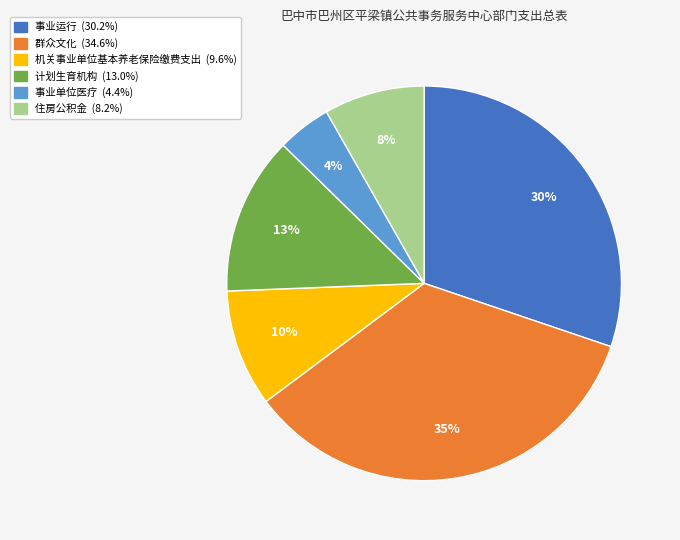

To the nearest percent, what portion does 计划生育机构 represent?

13%